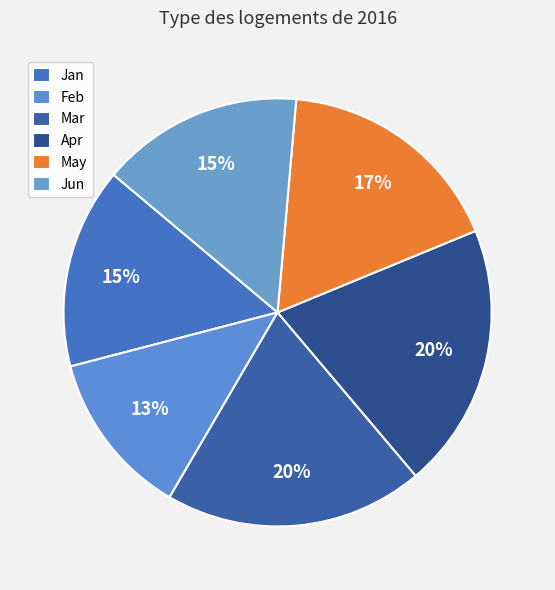

What is the smallest slice in the pie chart?

Feb